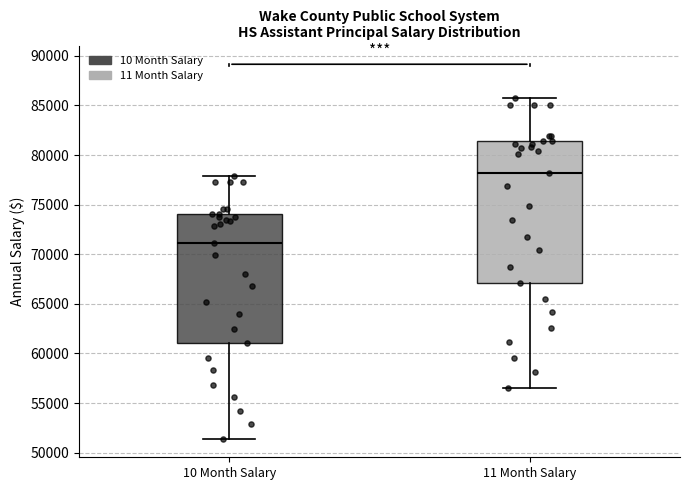

Which box's median line is the lowest?

10 Month Salary